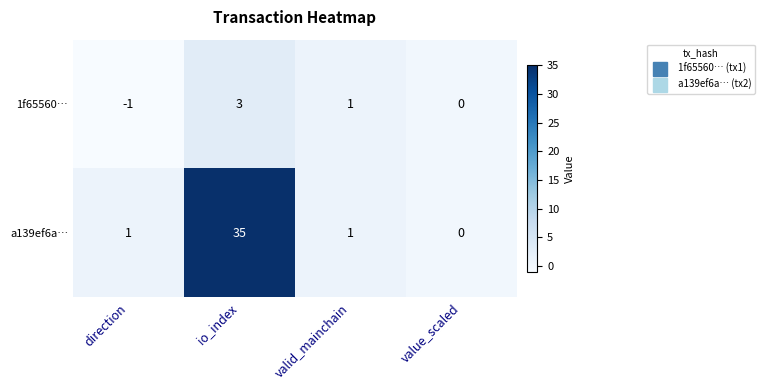

Reading right to left, extract all data points from this chart.

1f65560…: value_scaled=0	valid_mainchain=1	io_index=3	direction=-1
a139ef6a…: value_scaled=0	valid_mainchain=1	io_index=35	direction=1